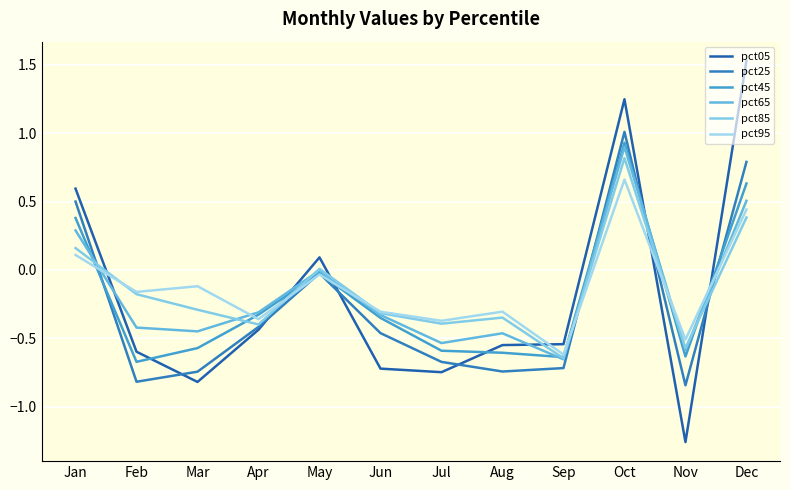

True or false: pct85 and pct25 cross at least once.

True